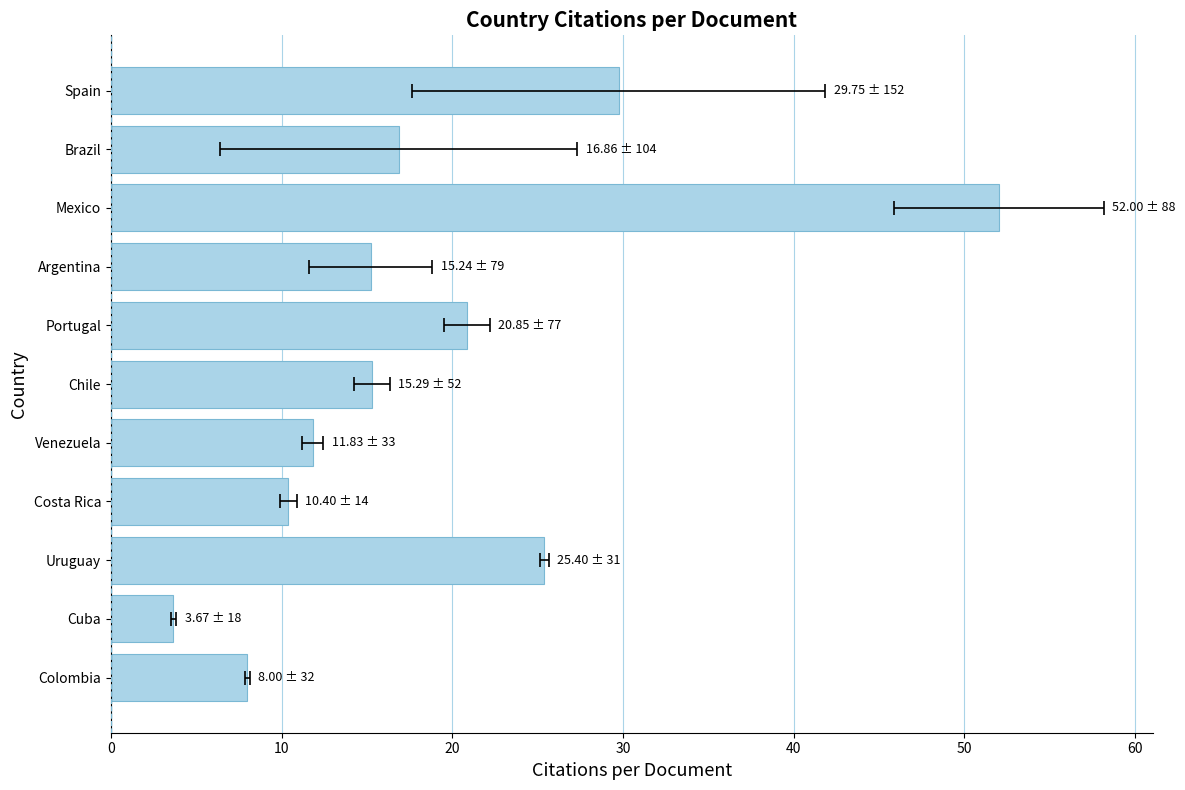

Reading left to right, extract all data points from this chart.

29.8	16.9	52.0	15.2	20.9	15.3	11.8	10.4	25.4	3.7	8.0